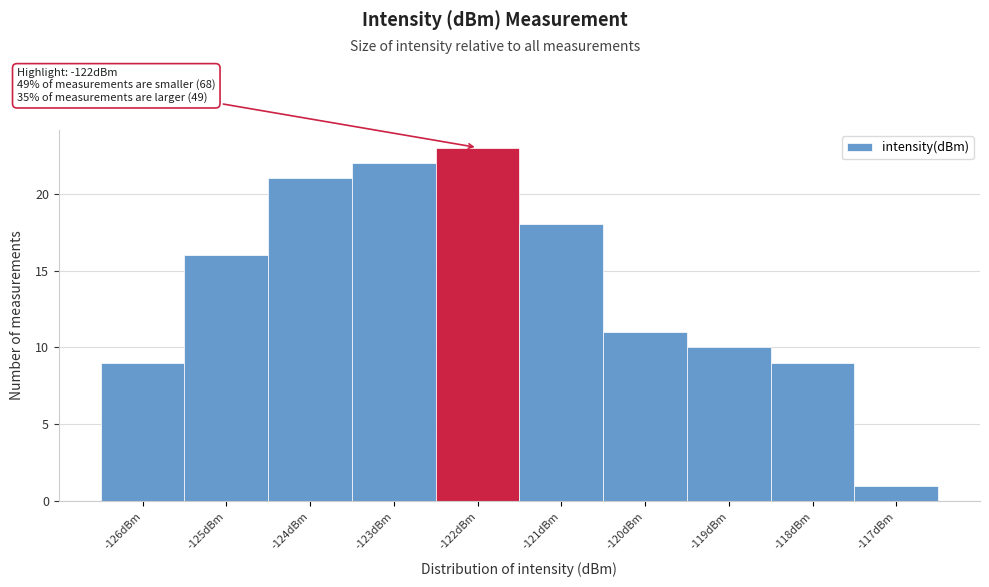

Reading left to right, list all the values displayed in this chart.

-126dBm=9	-125dBm=16	-124dBm=21	-123dBm=22	-122dBm=23	-121dBm=18	-120dBm=11	-119dBm=10	-118dBm=9	-117dBm=1